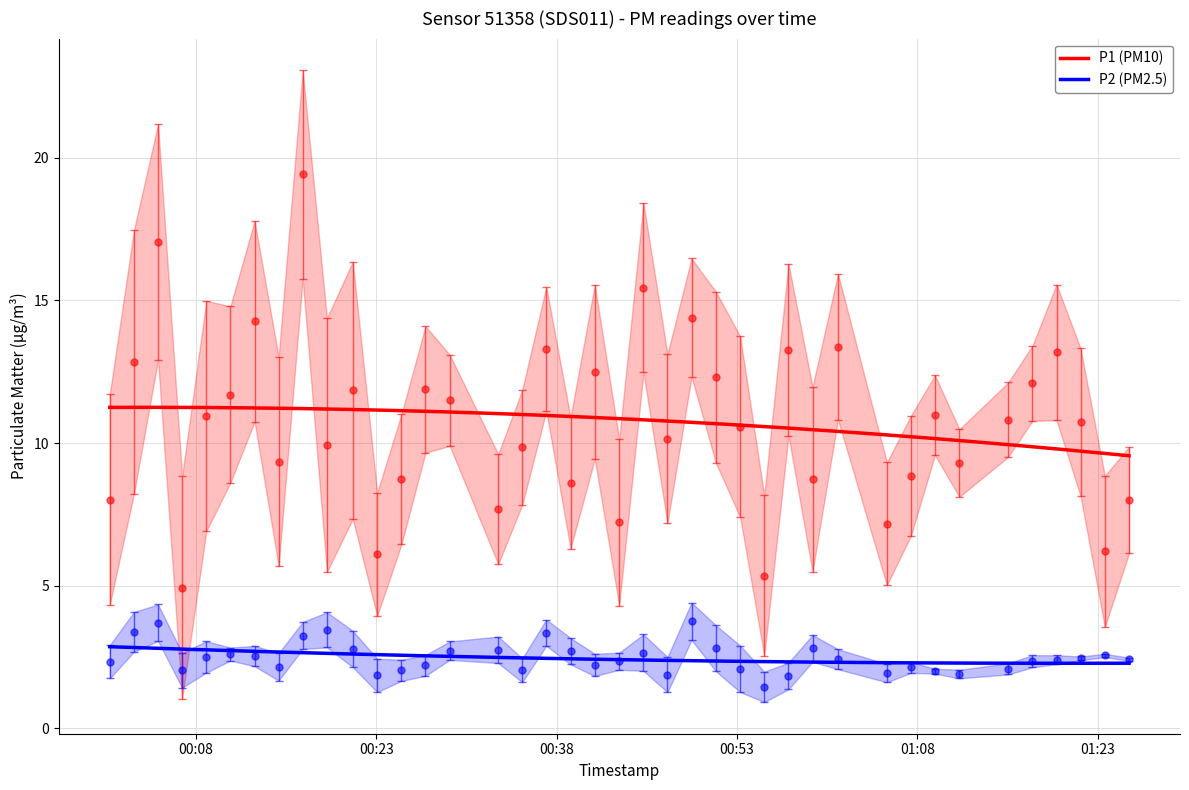

What is the difference between the P2 values at 2023-03-13T00:18:53 and 2023-03-13T00:06:50?

1.4